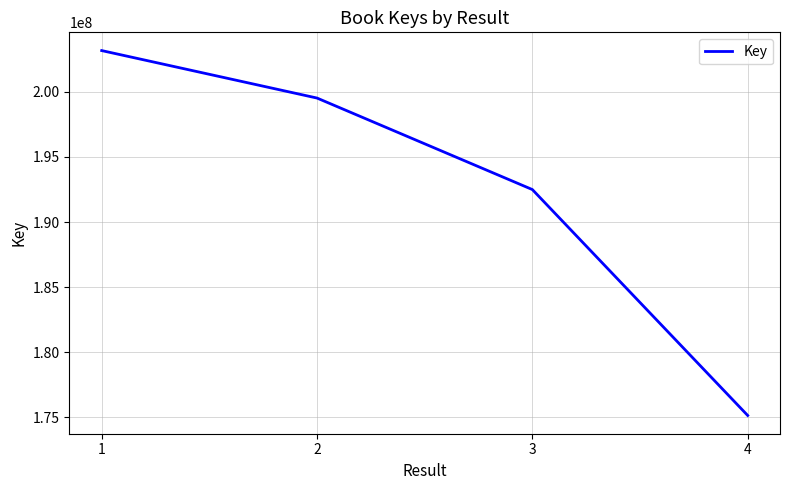

What is the difference between the maximum and second lowest values?

10677068